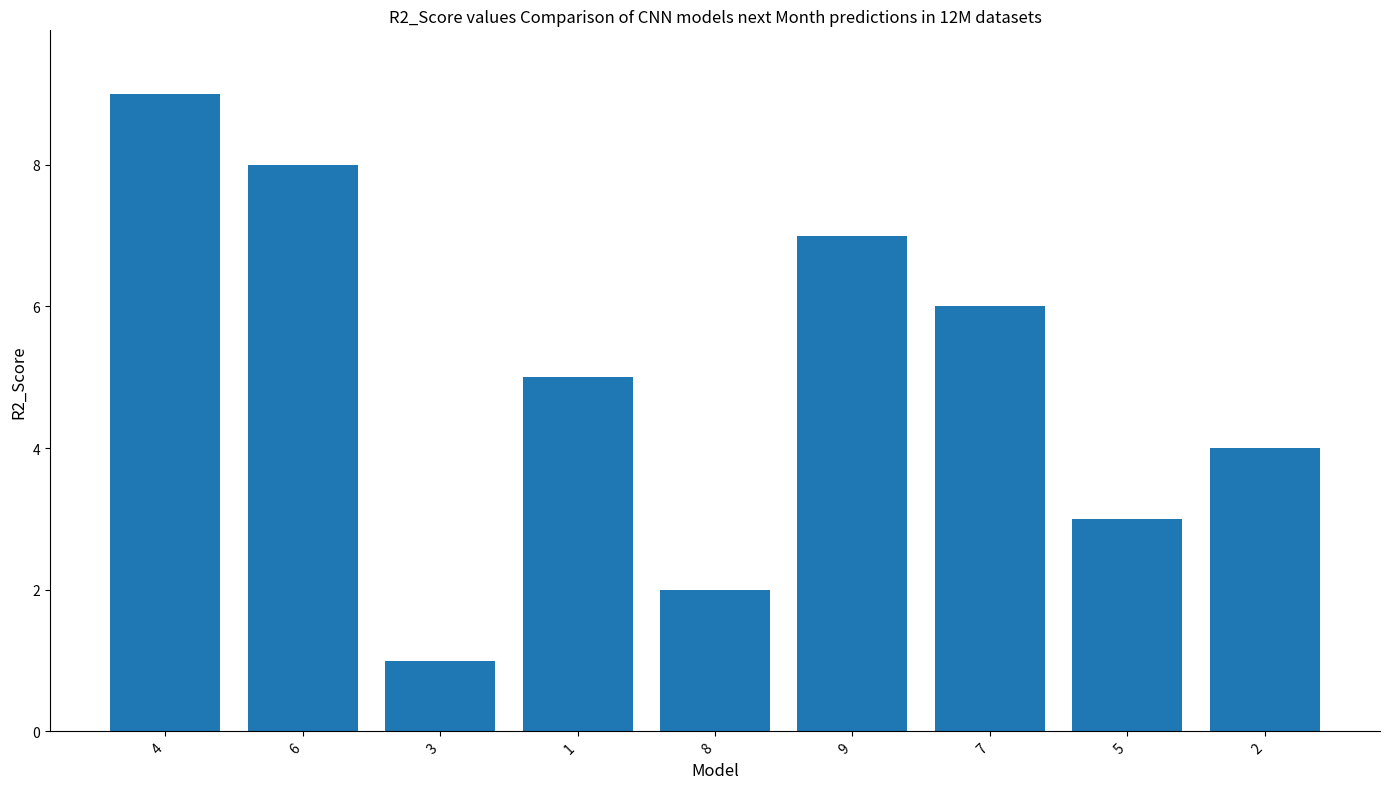

Which label corresponds to the smallest value in the chart?

3